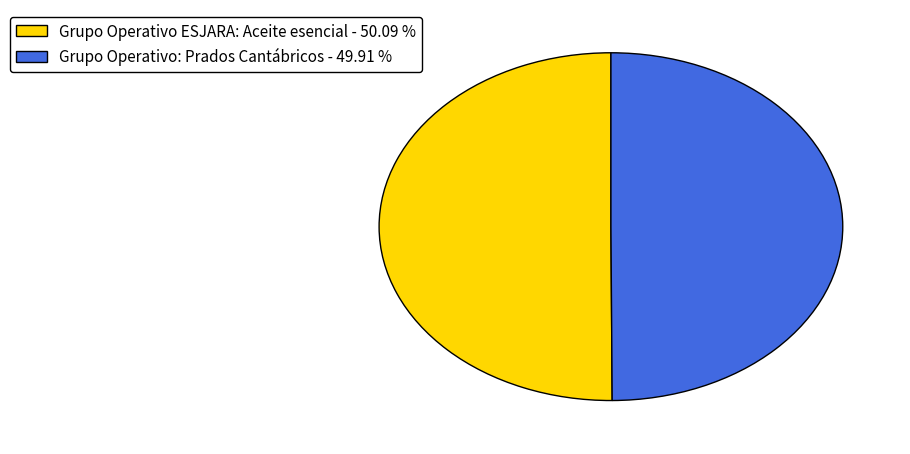

What is the ratio of the value at Grupo Operativo: Prados Cantábricos - 49.91 % to the value at Grupo Operativo ESJARA: Aceite esencial - 50.09 %?

1.0